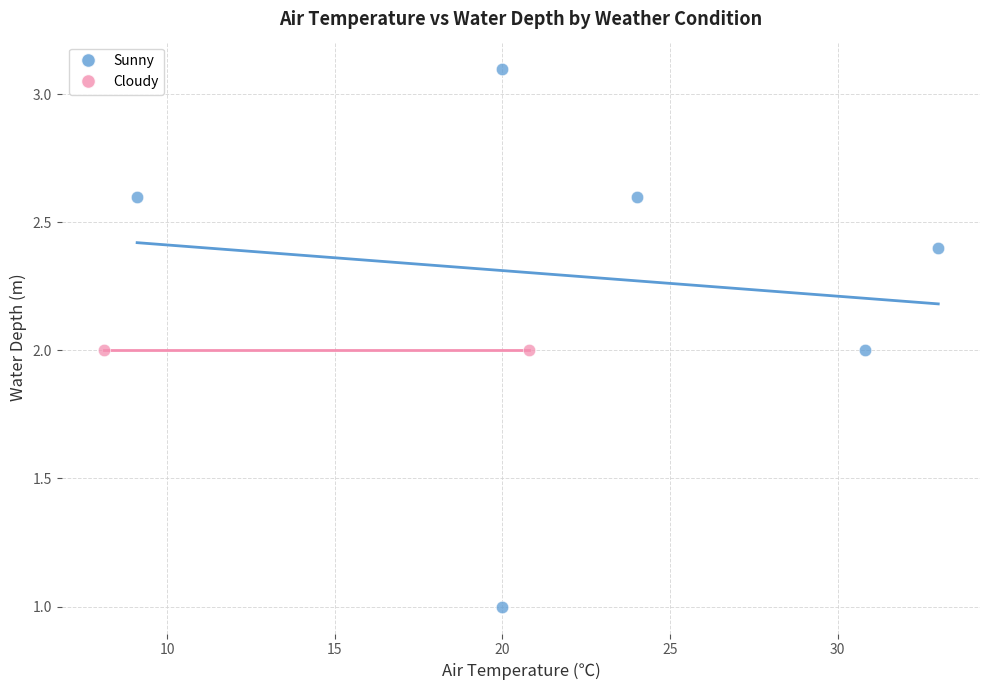

What are all the series names shown in the legend?

Sunny, Cloudy